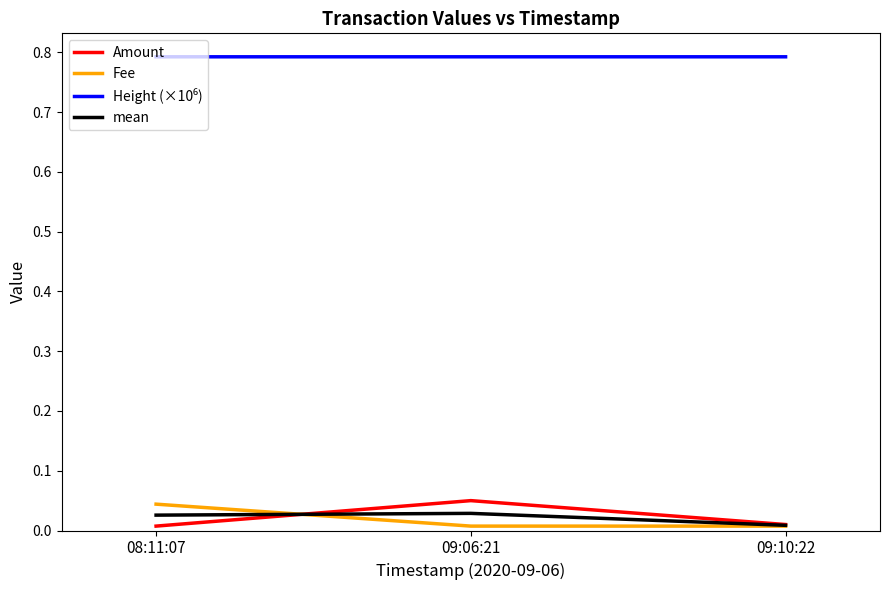

Is the value of Fee at 08:11:07 greater than the value of mean at 08:11:07?

Yes